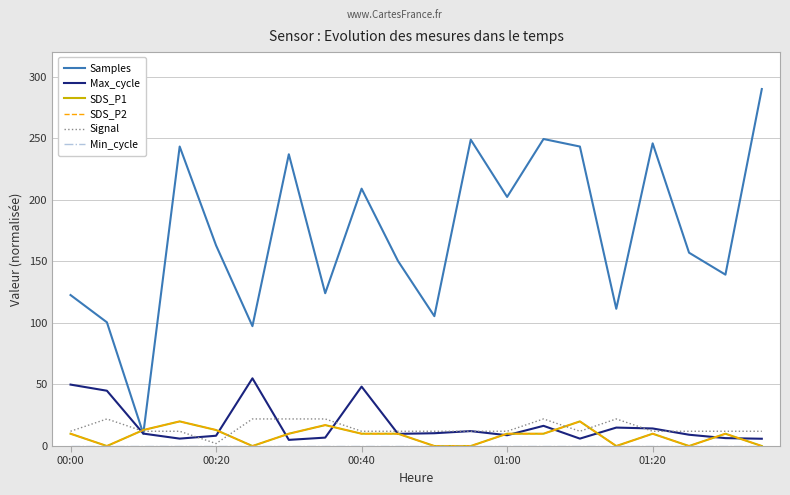

How many lines are shown in the chart?

6